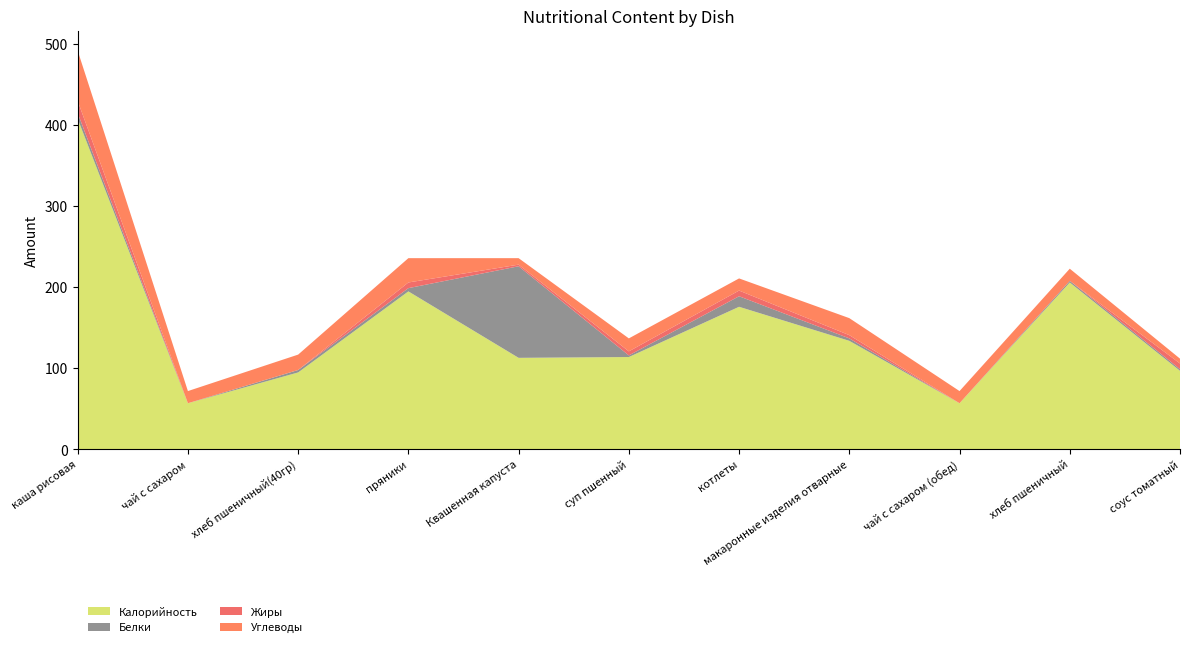

Reading right to left, list all the values displayed in this chart.

Калорийность: 97	206	57	134	176	114	113	195	95	57	408
Белки: 2	2	0	3	13	2	113	4	3	0	7
Жиры: 7	0	0	4	7	5	2	7	0	0	15
Углеводы: 6	15	15	21	15	16	8	30	19	15	62